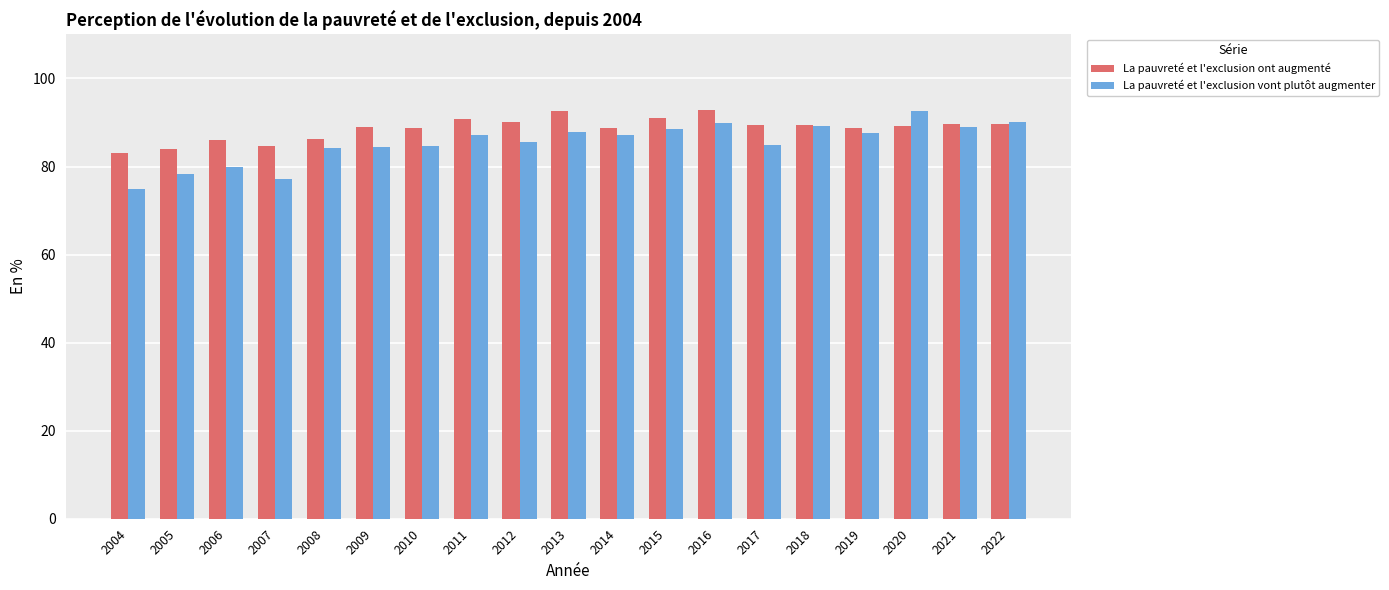

What is the maximum value shown in the chart?

92.7